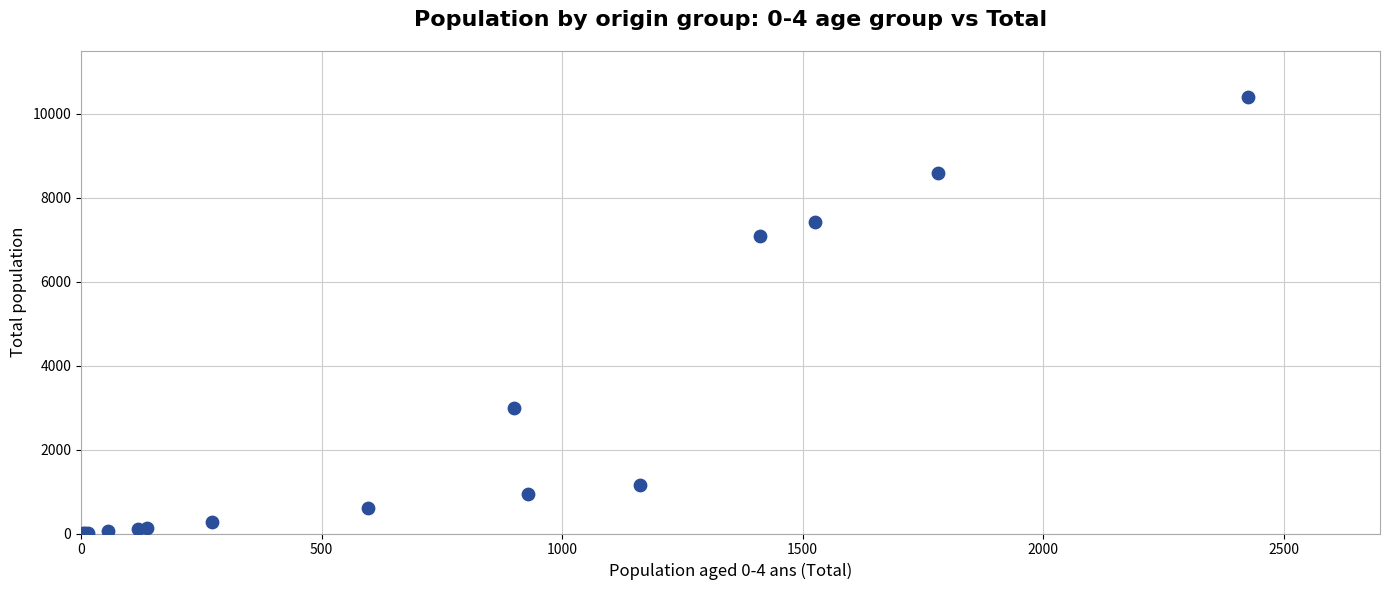

What Y value in the scatter plot is closest to 5204?

7102